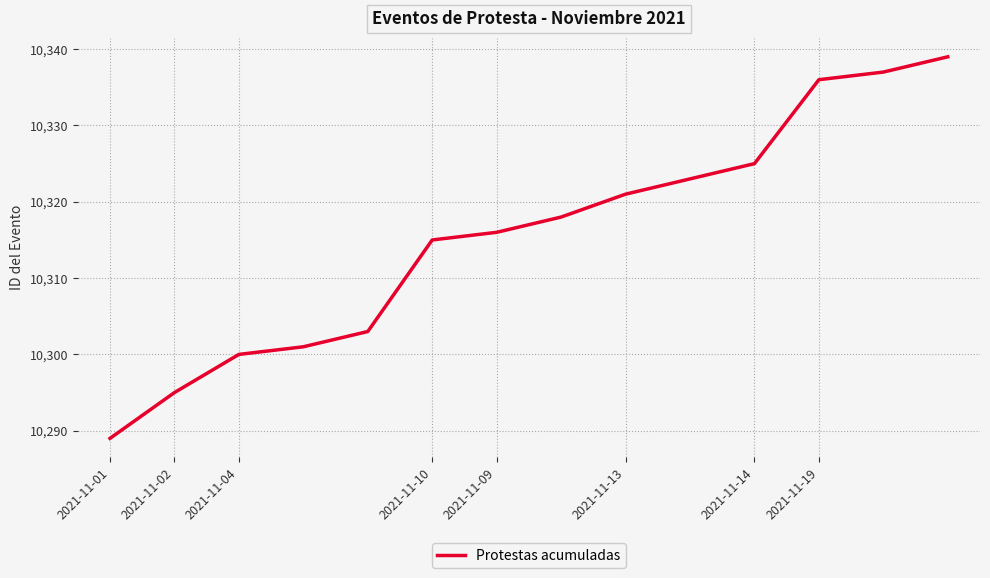

What is the greatest value displayed?

10339